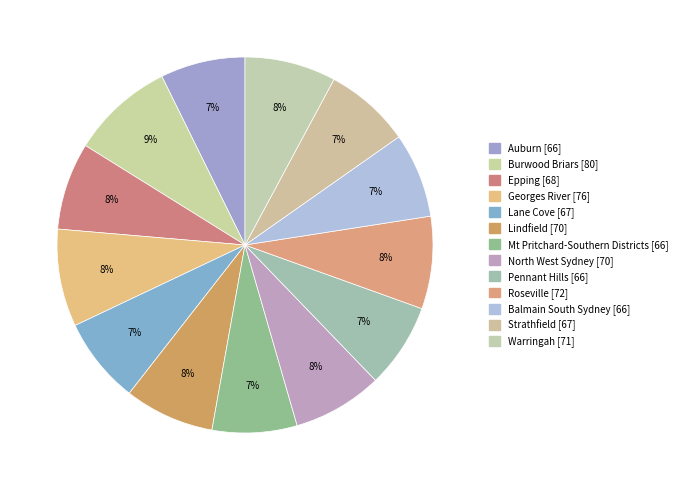

Is it true that Mt Pritchard-Southern Districts is 7% of the pie?

True